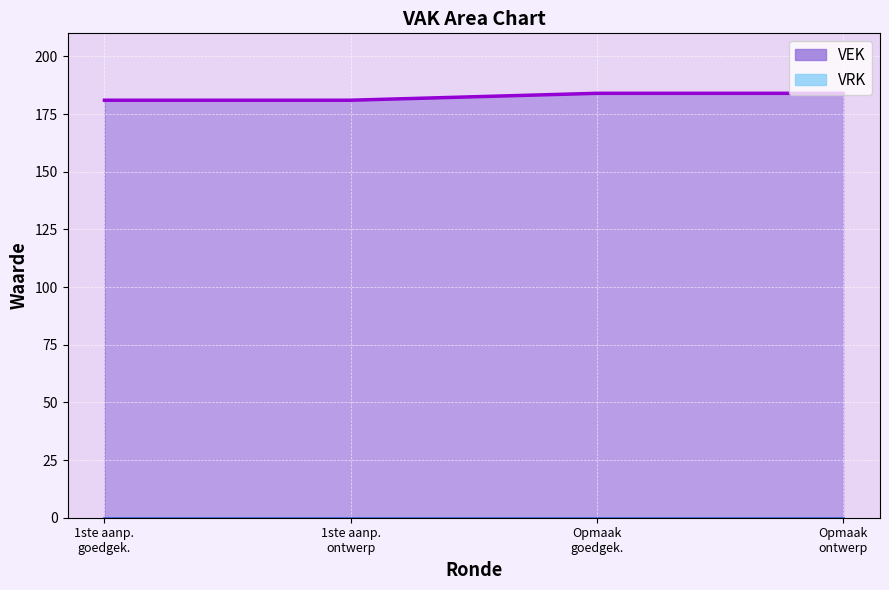

True or false: VRK line has more than 0 points higher than both neighbors.

False